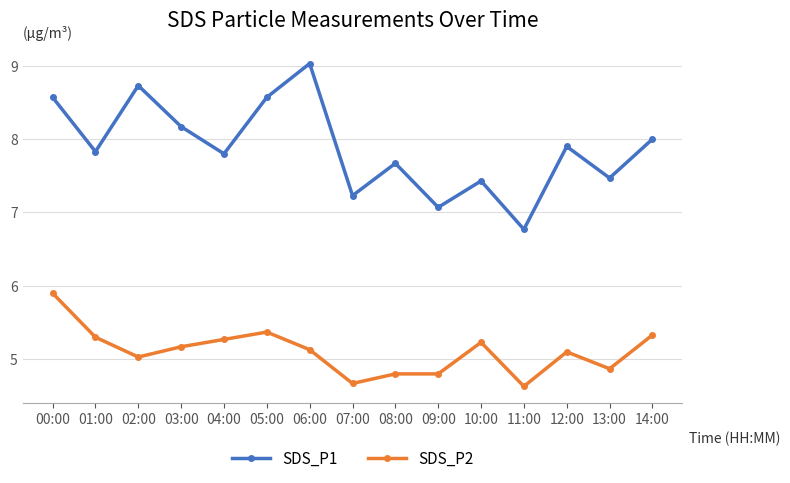

Reading right to left, what are all the values shown in this chart?

SDS_P1: 8.0	7.5	7.9	6.8	7.4	7.1	7.7	7.2	9.0	8.6	7.8	8.2	8.7	7.8	8.6
SDS_P2: 5.3	4.9	5.1	4.6	5.2	4.8	4.8	4.7	5.1	5.4	5.3	5.2	5.0	5.3	5.9